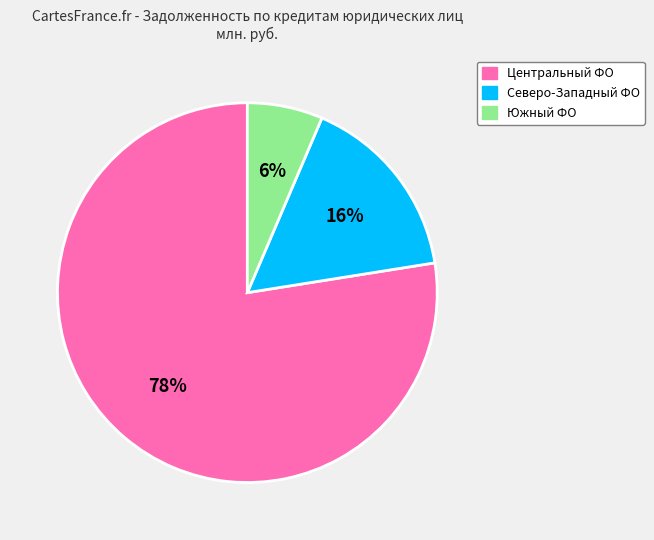

To the nearest percent, what is the average slice percentage?

33%